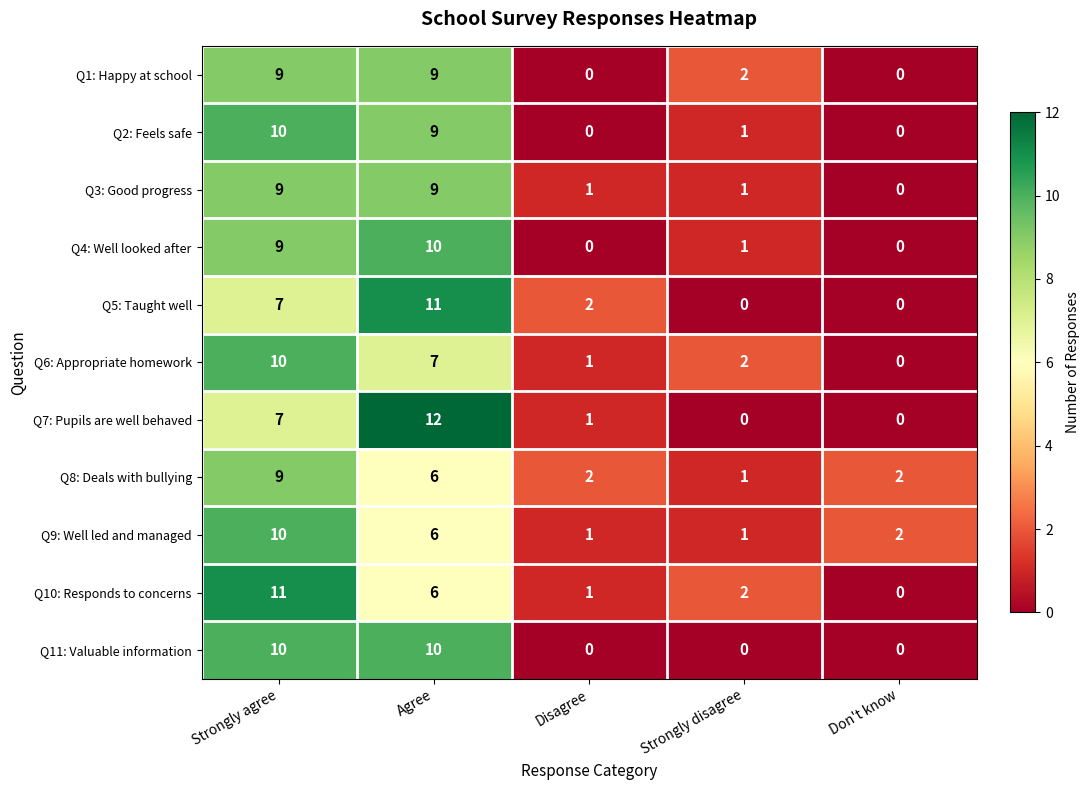

What is the maximum value for Q1: Happy at school?

9